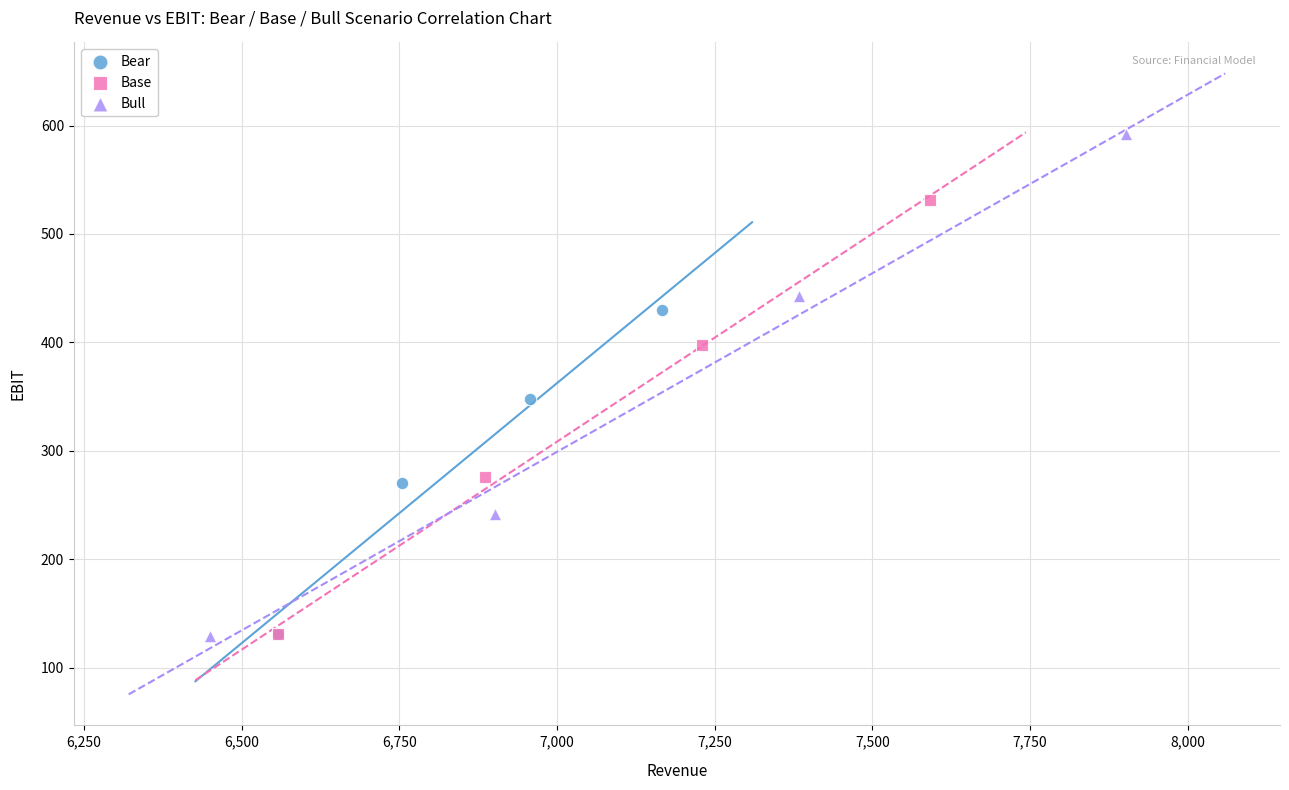

Which series has the largest Y range (max minus min)?

Bull